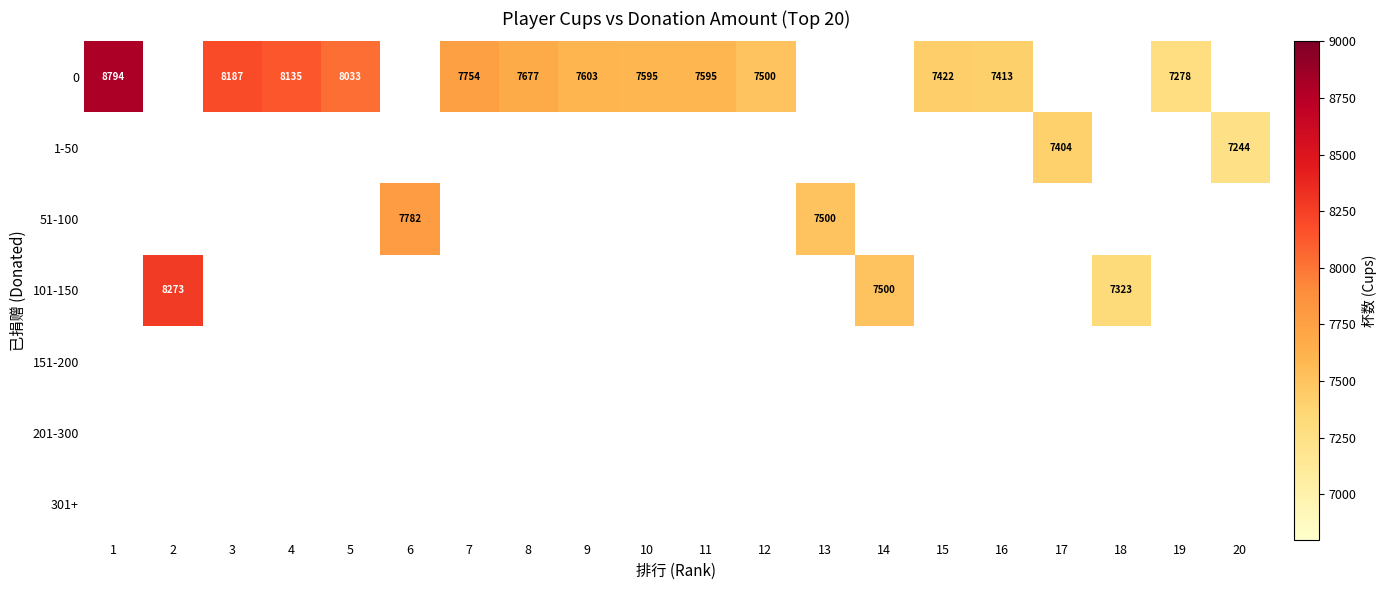

True or false: 0 has a value of 4301 at 9.

False